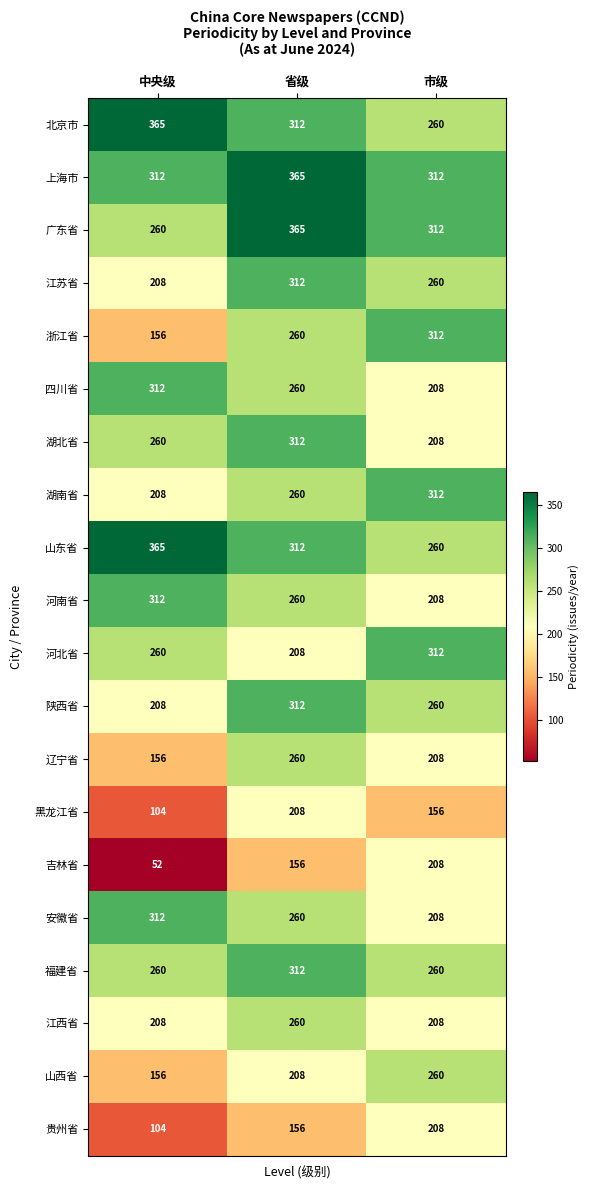

The value of 山西省 at 市级 is 260. True or false?

True